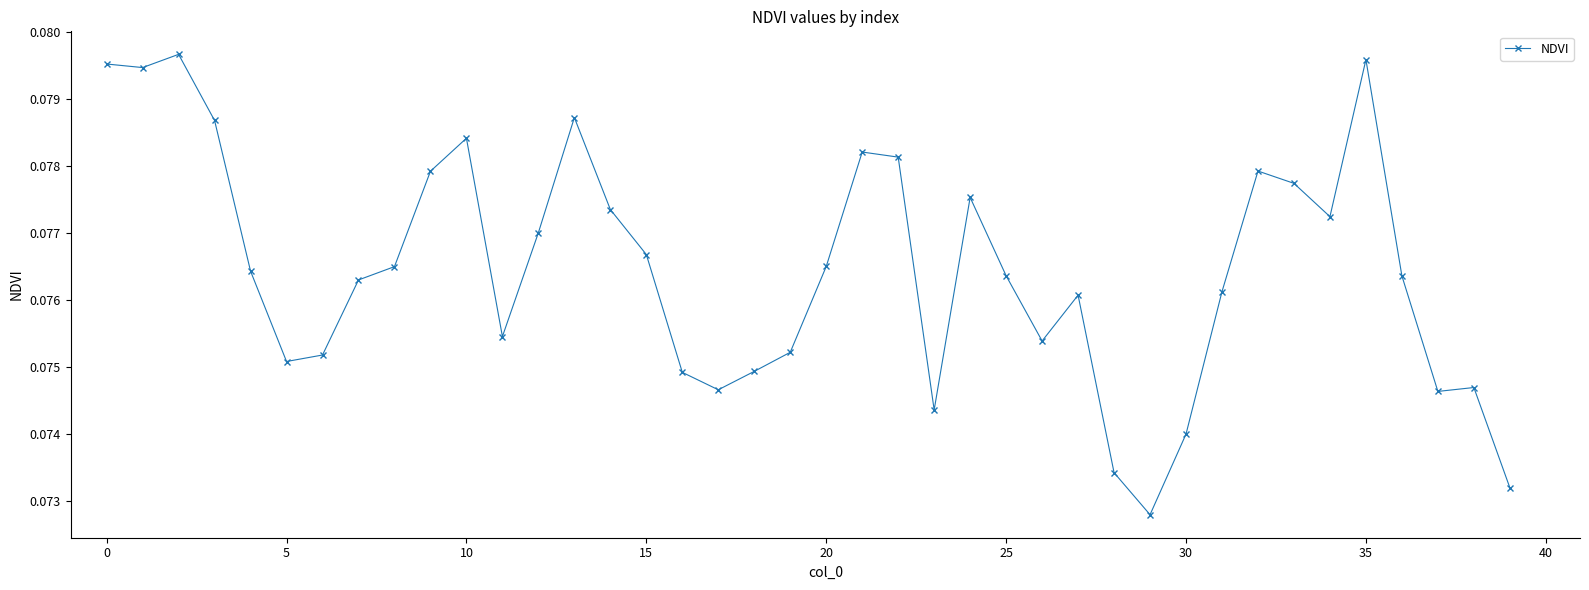

How many values are between 0 and 1?

40